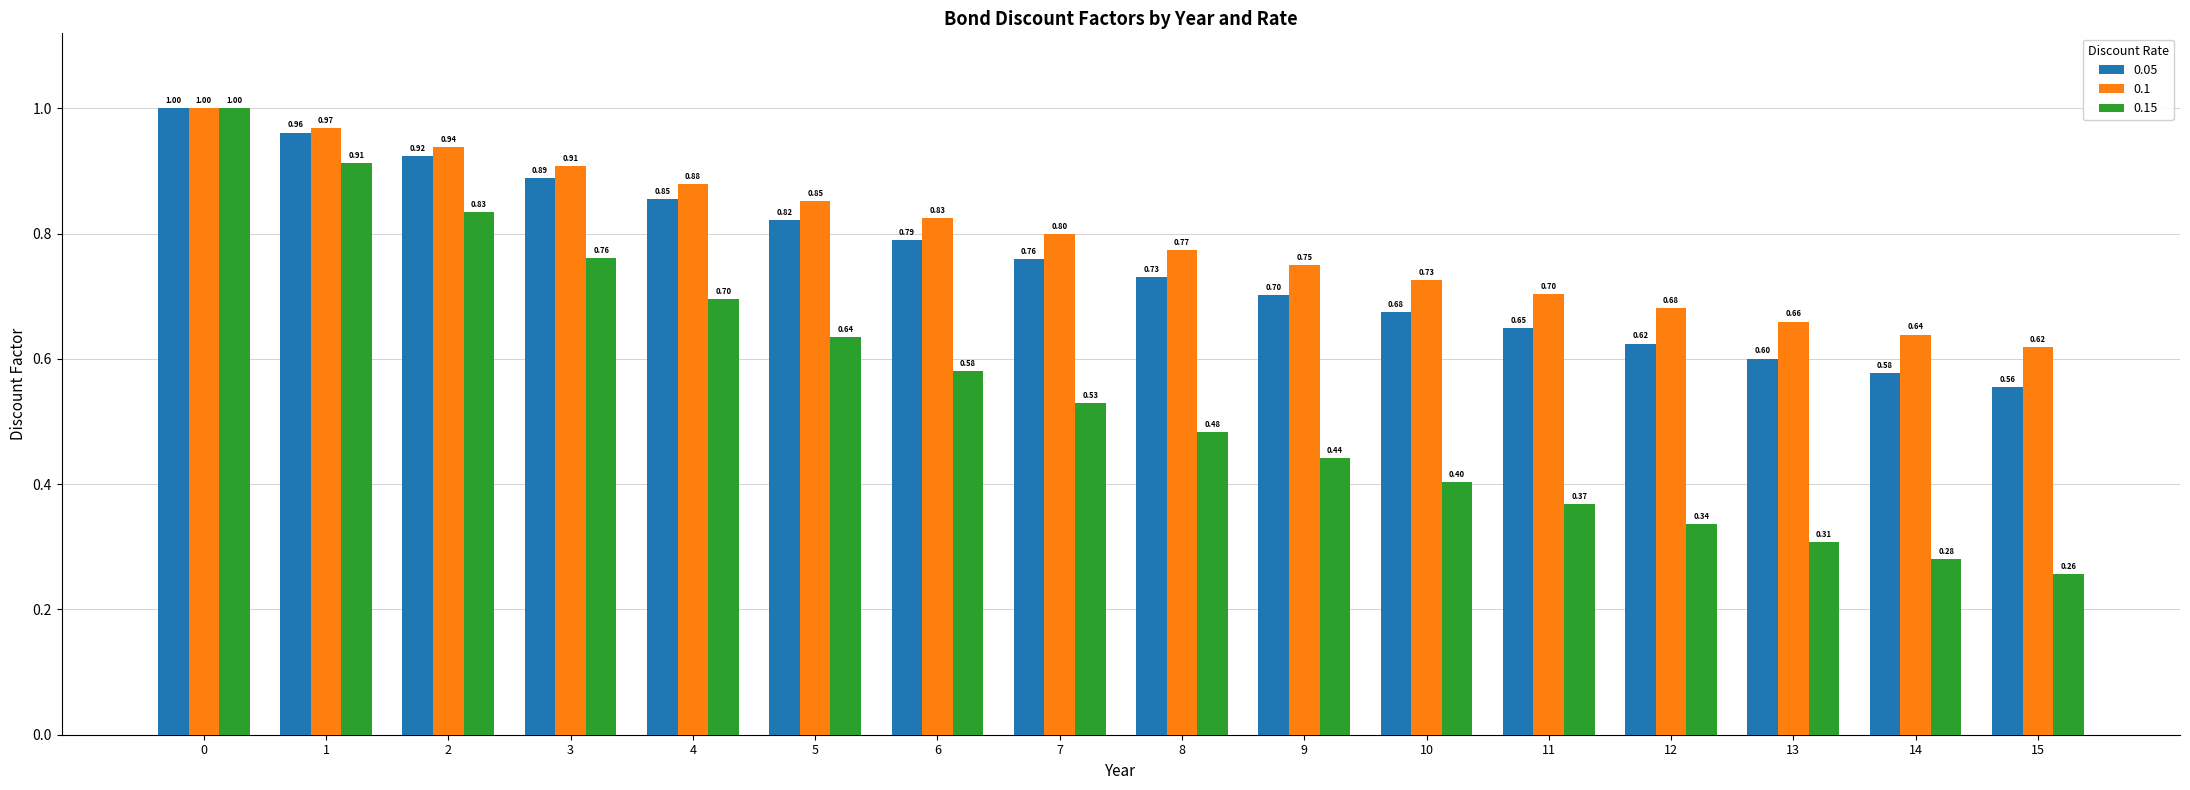

At how many categories does at least one series exceed 0?

16